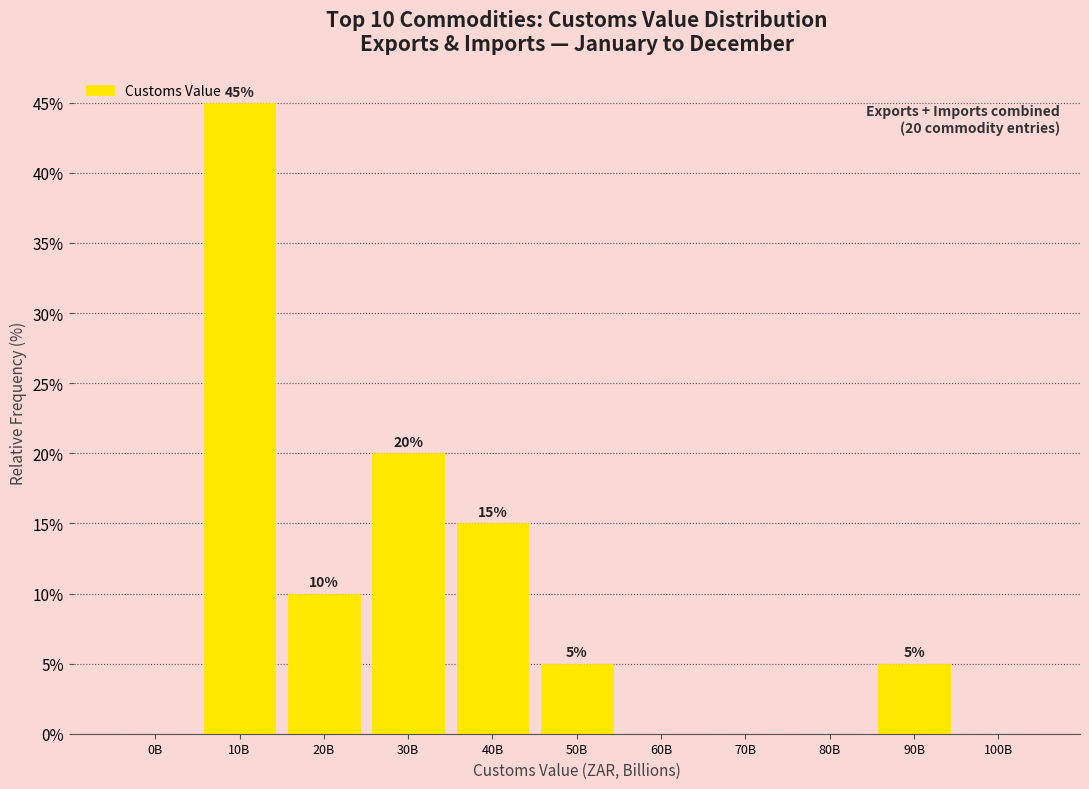

Reading right to left, what are all the values shown in this chart?

100B=0	90B=5	80B=0	70B=0	60B=0	50B=5	40B=15	30B=20	20B=10	10B=45	0B=0